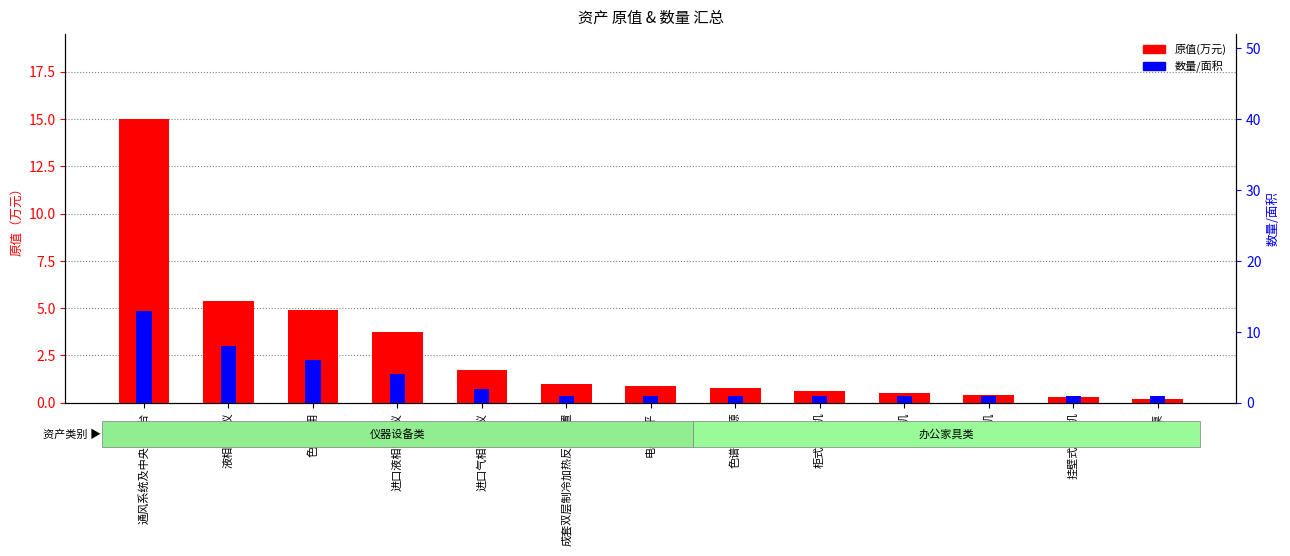

Reading left to right, extract all data points from this chart.

原值(万元): 15.0	5.4	4.9	3.8	1.8	1.0	0.9	0.8	0.6	0.5	0.4	0.3	0.2
数量/面积: 13.0	8.0	6.0	4.0	2.0	1.0	1.0	1.0	1.0	1.0	1.0	1.0	1.0